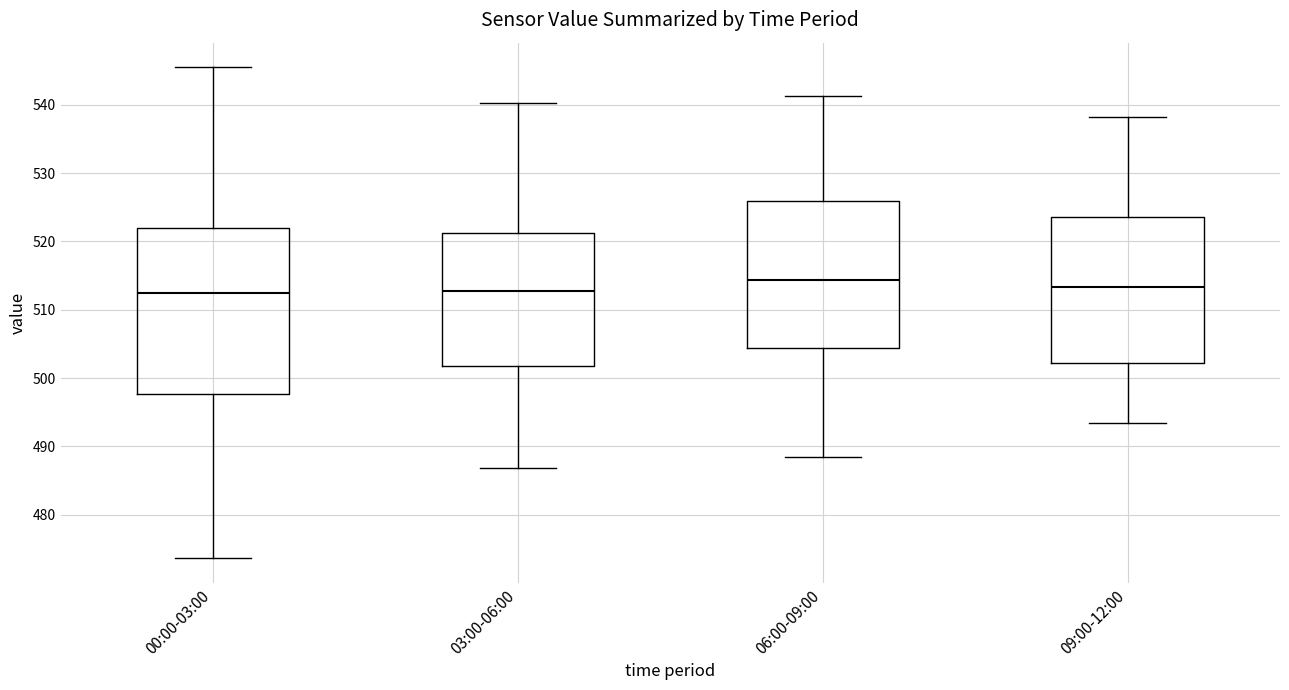

Reading left to right, transcribe this box plot: for each box, give where its median line is, the range the box spans, and where its two whiskers end, as read against the y-axis. The values are not printed on the chart, so give them approximately, as read against the axis.

00:00-03:00: median 512, box 498 to 522, whiskers 474 to 546
03:00-06:00: median 513, box 502 to 521, whiskers 487 to 540
06:00-09:00: median 514, box 504 to 526, whiskers 488 to 541
09:00-12:00: median 513, box 502 to 524, whiskers 493 to 538